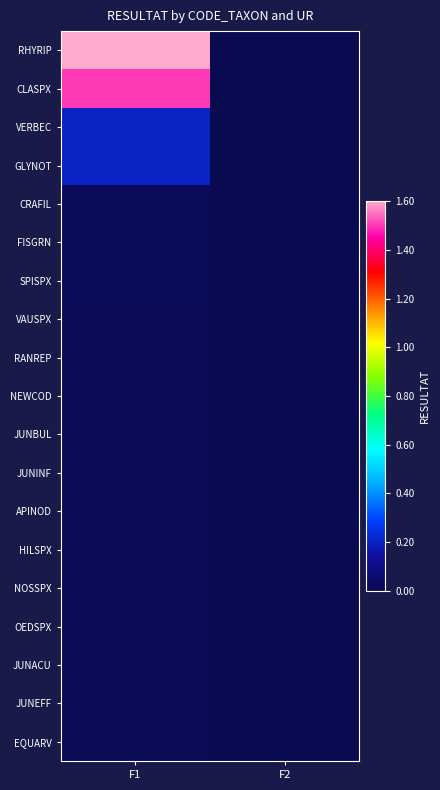

What is the total value across all series at F1?

3.7